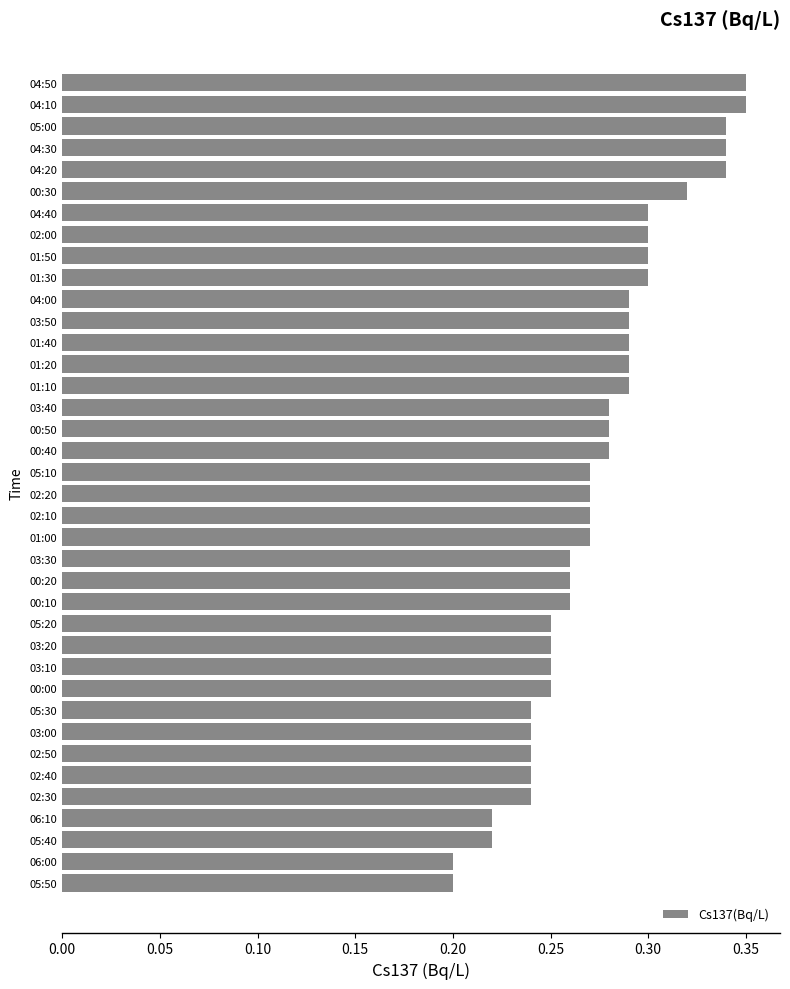

The value at 05:10 is 0.4. True or false?

False